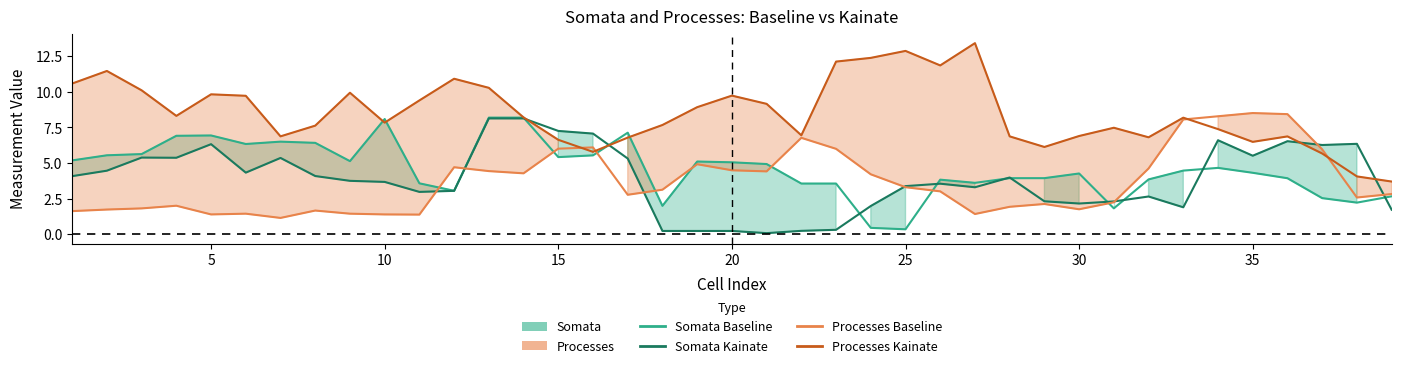

The Processes Baseline series shows 1.3 at 31. True or false?

False